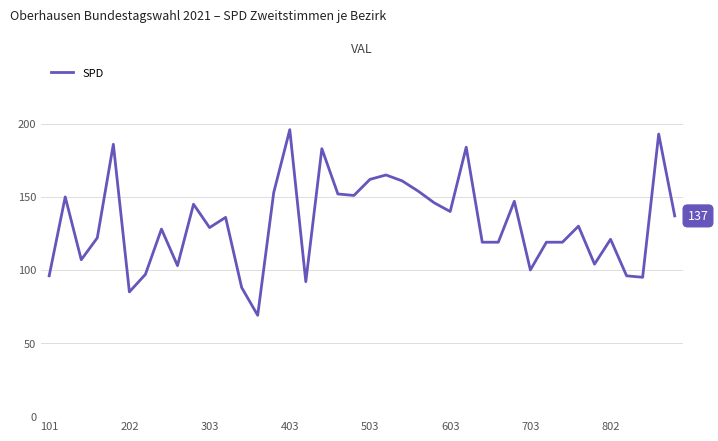

What is the greatest value displayed?

196